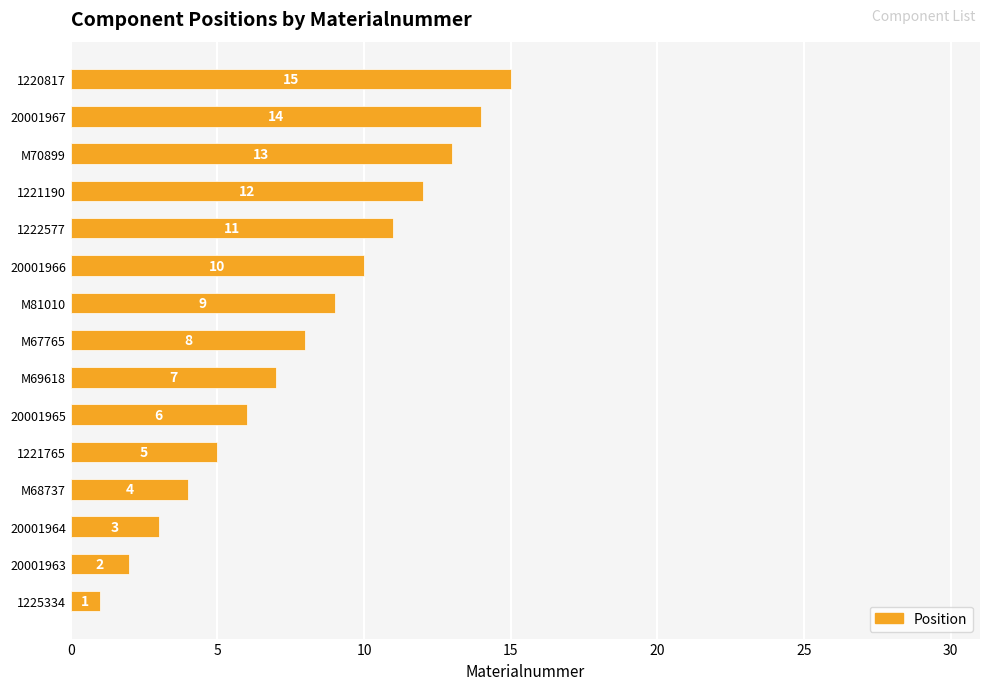

How many values are below 8?

7